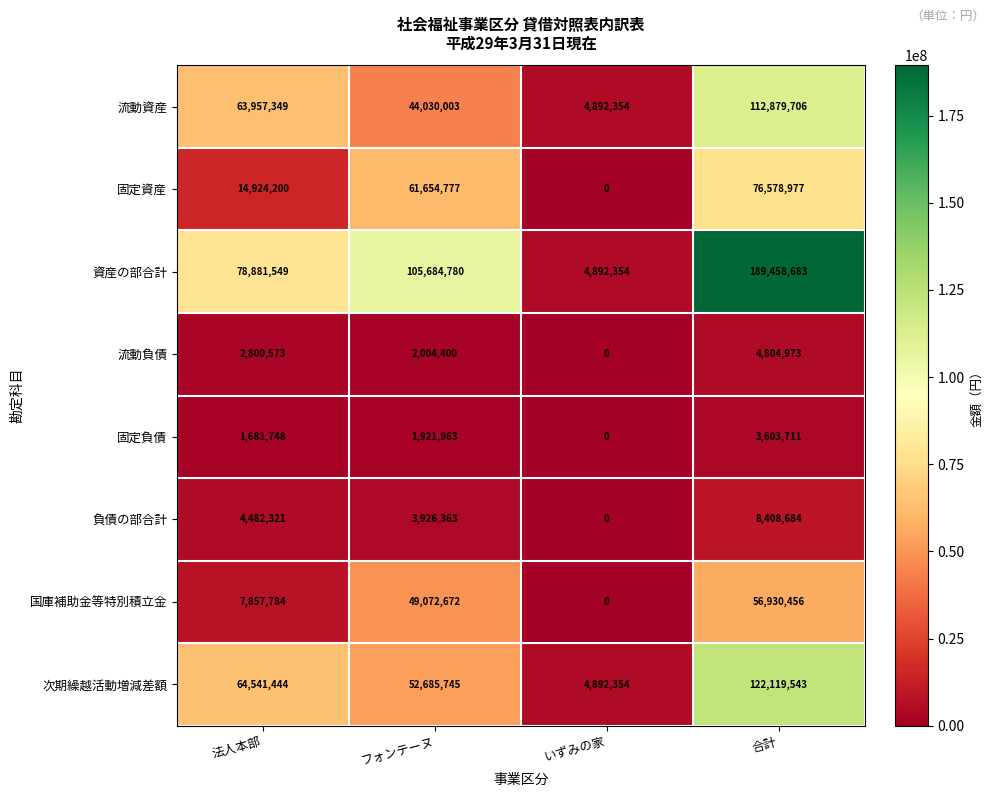

At which category is the sum across all series the highest?

合計